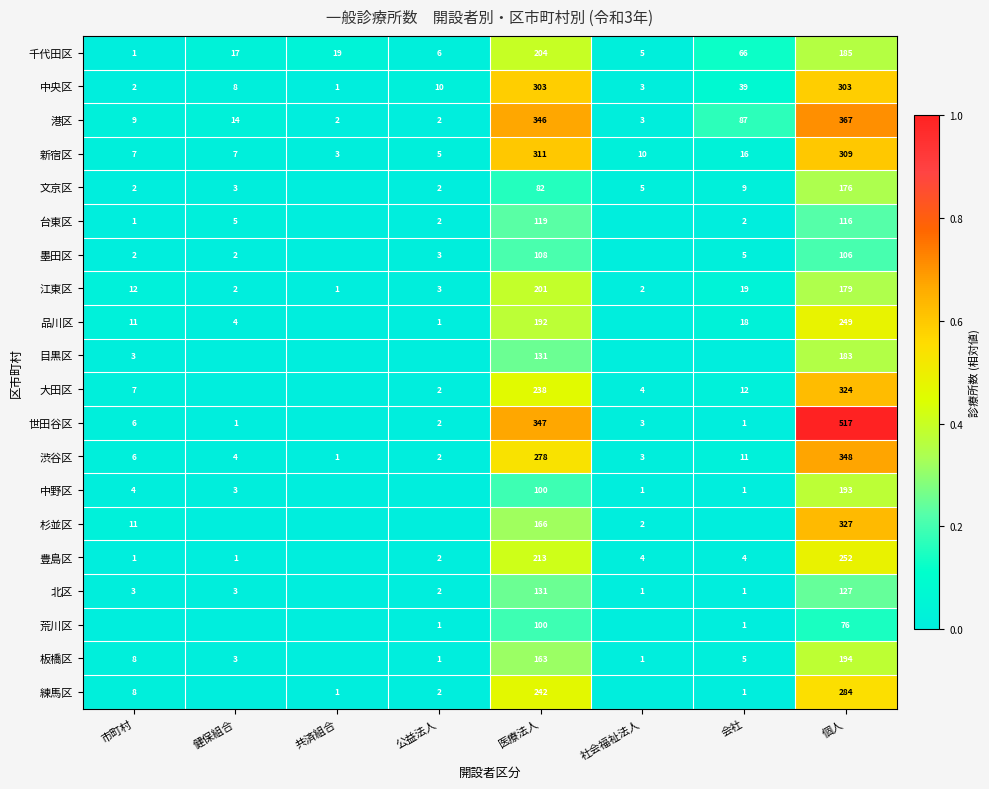

The value of 渋谷区 at 健保組合 is 6. True or false?

False